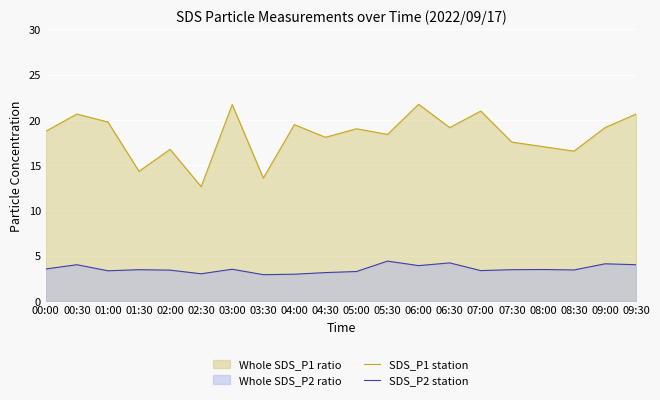

Is the value of SDS_P1 station at 06:30 greater than the value of SDS_P2 station at 09:00?

Yes